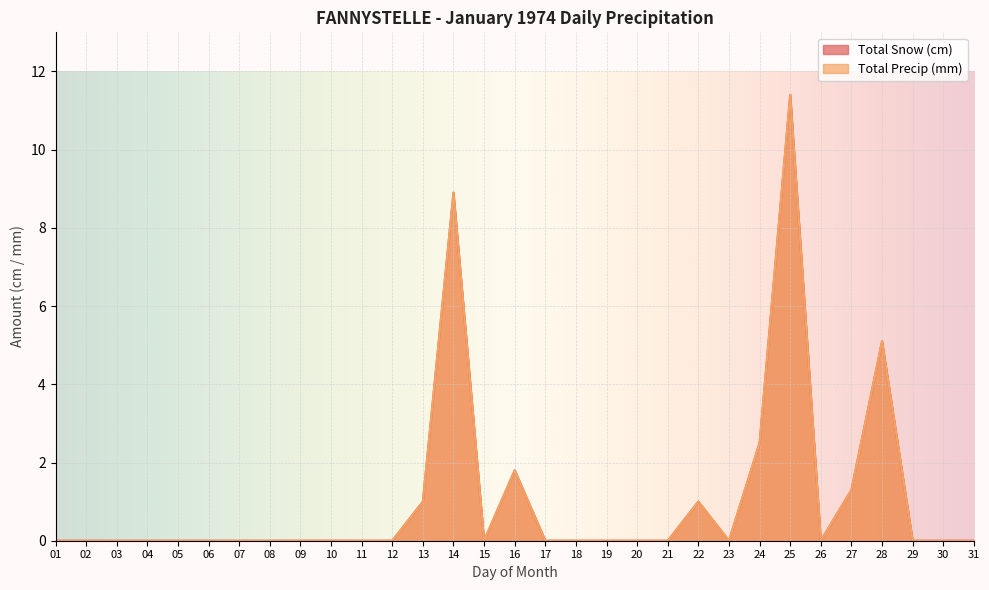

What is the difference between the maximum and minimum values in the Total Snow (cm) series?

11.4